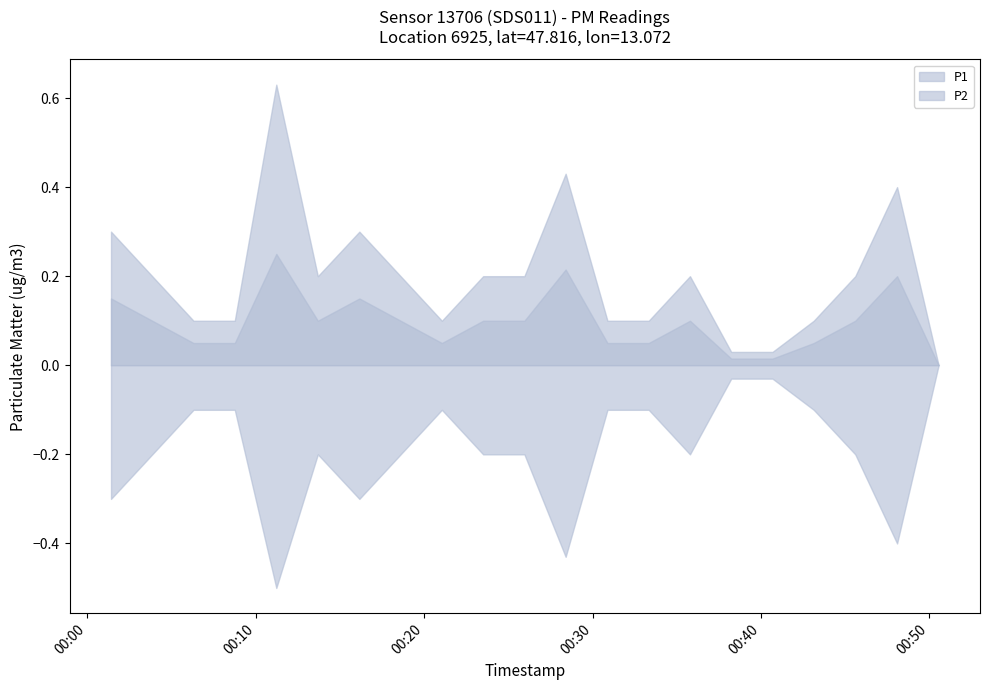

What is the label of the 16th point from the right?

2023-12-20T00:11:13